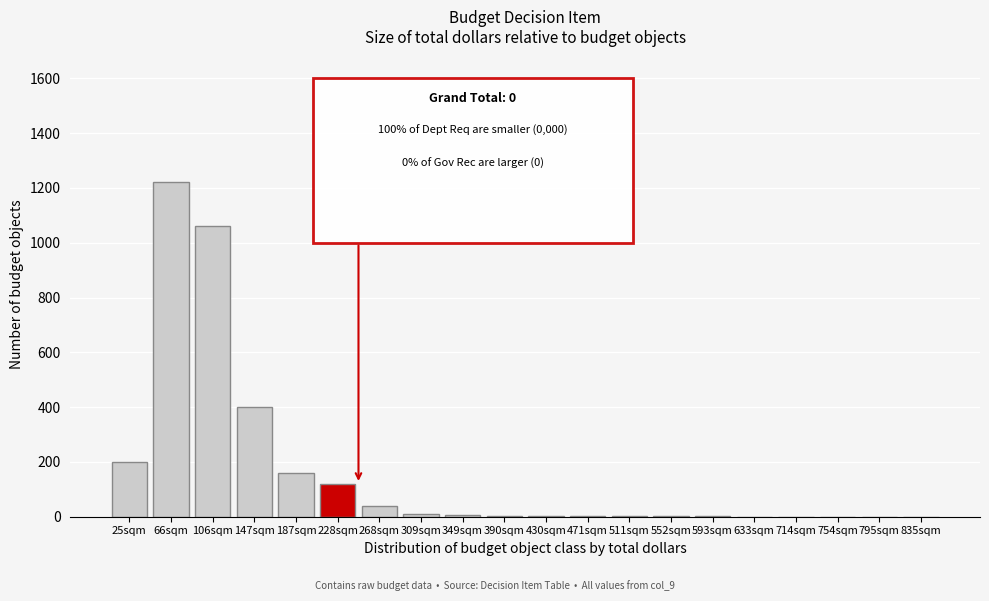

Between 795sqm and 147sqm, which is larger?

147sqm